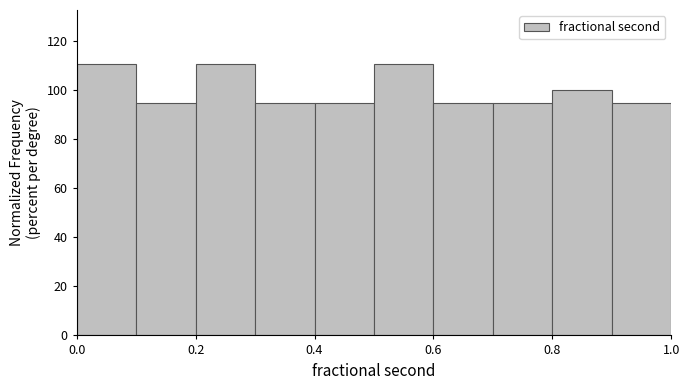

Reading left to right, transcribe this chart: for each bar, give the range it covers on the x-axis and its height. The values are not printed on the chart, so give them approximately, as read against the axis.

0.0 to 0.1: 110
0.1 to 0.2: 94
0.2 to 0.3: 110
0.3 to 0.4: 94
0.4 to 0.5: 94
0.5 to 0.6: 110
0.6 to 0.7: 94
0.7 to 0.8: 94
0.8 to 0.9: 100
0.9 to 1.0: 94